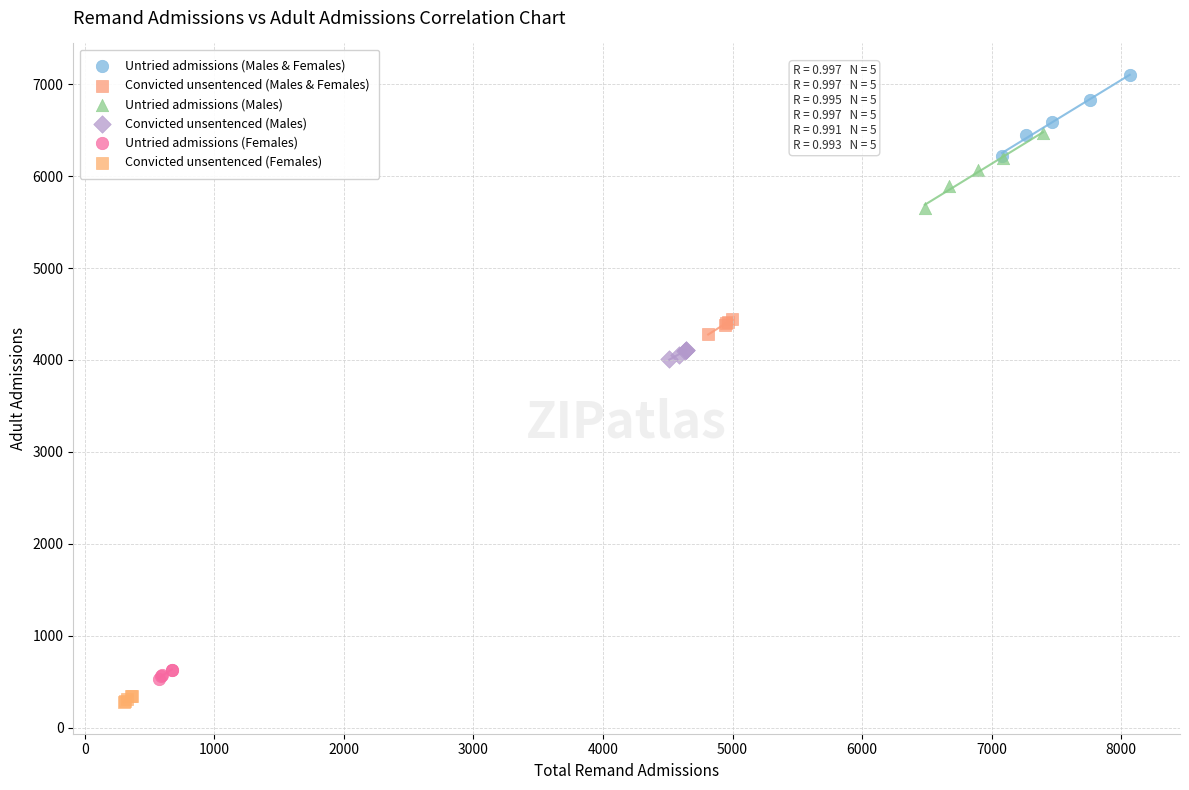

Which series has the widest spread of Y values?

Untried admissions (Males & Females)